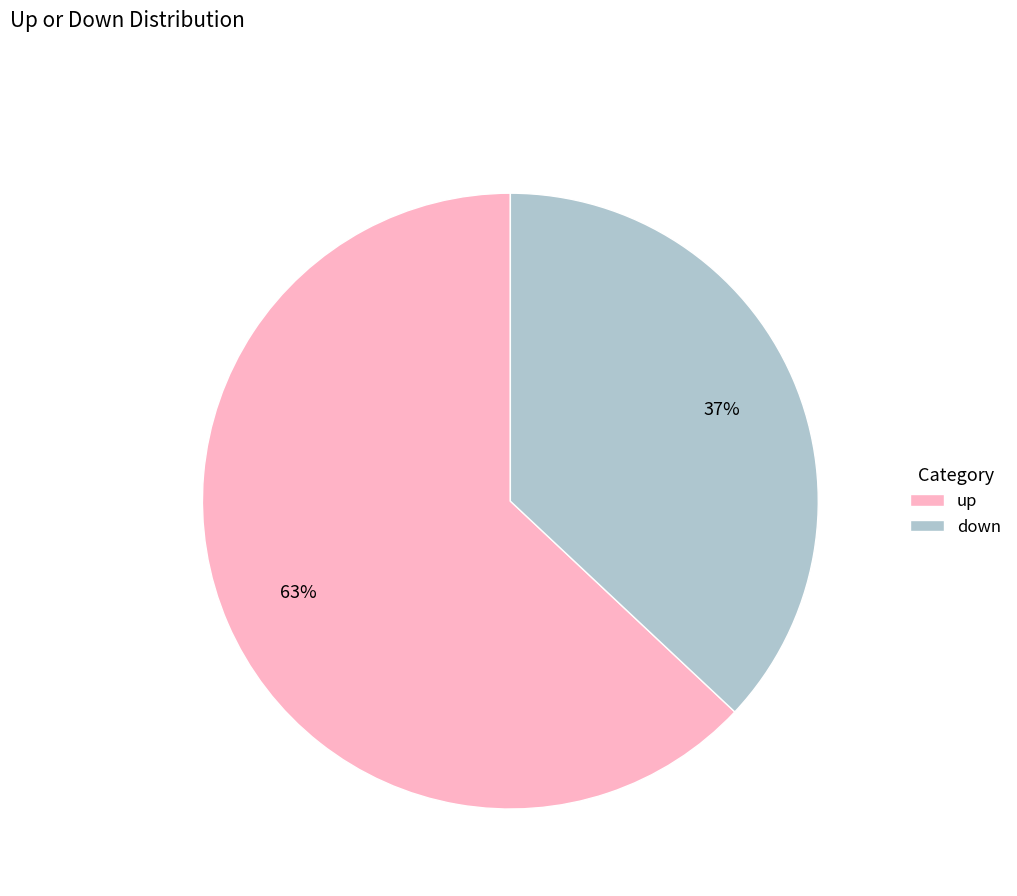

Does down represent more than half of the total?

No